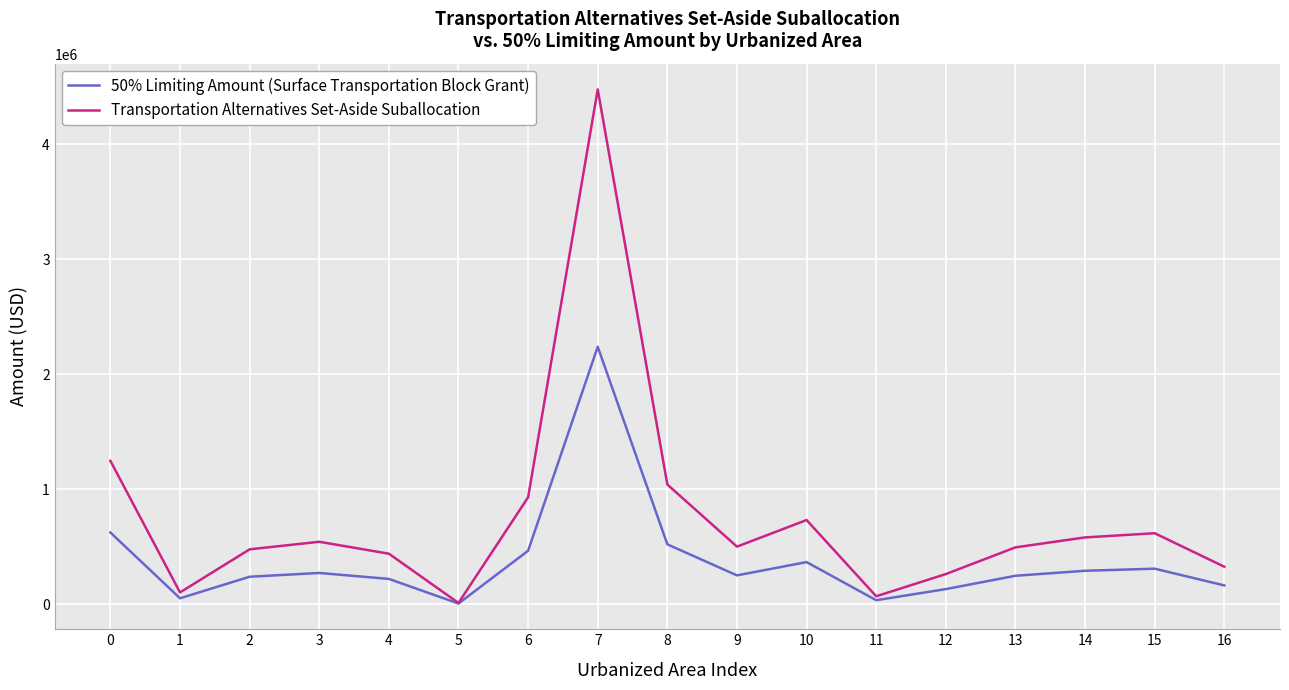

How many interior local valleys does the 50% Limiting Amount (Surface Transportation Block Grant) series have?

4